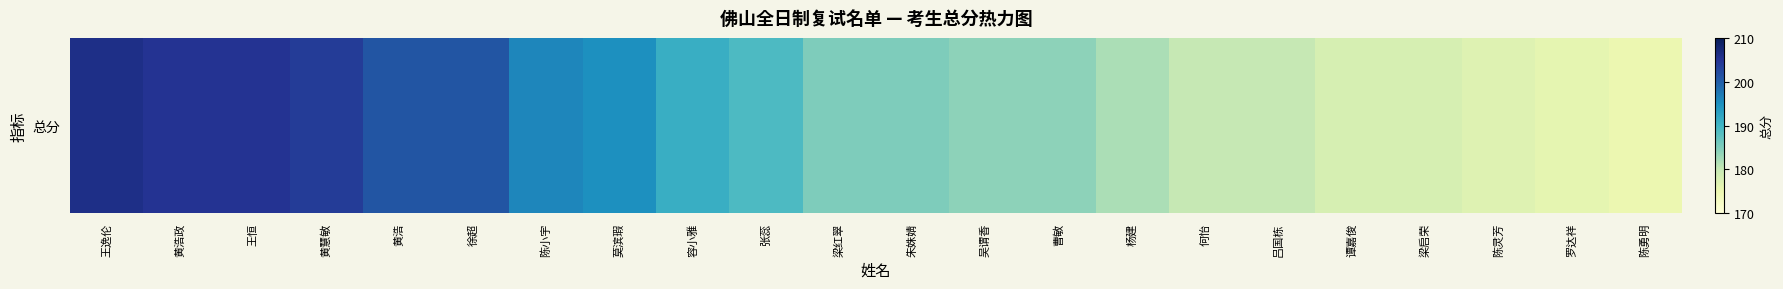

What is the difference between the second highest and second lowest values?

29